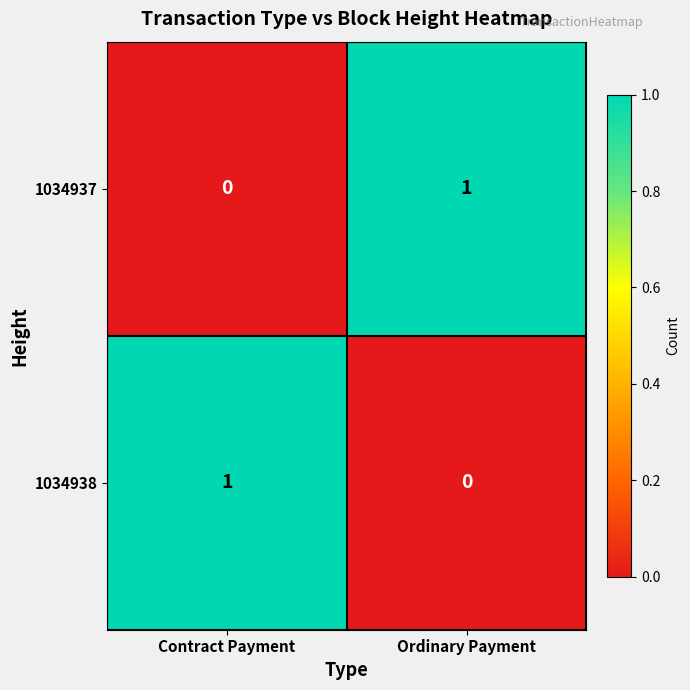

How many data points does each series have?

2